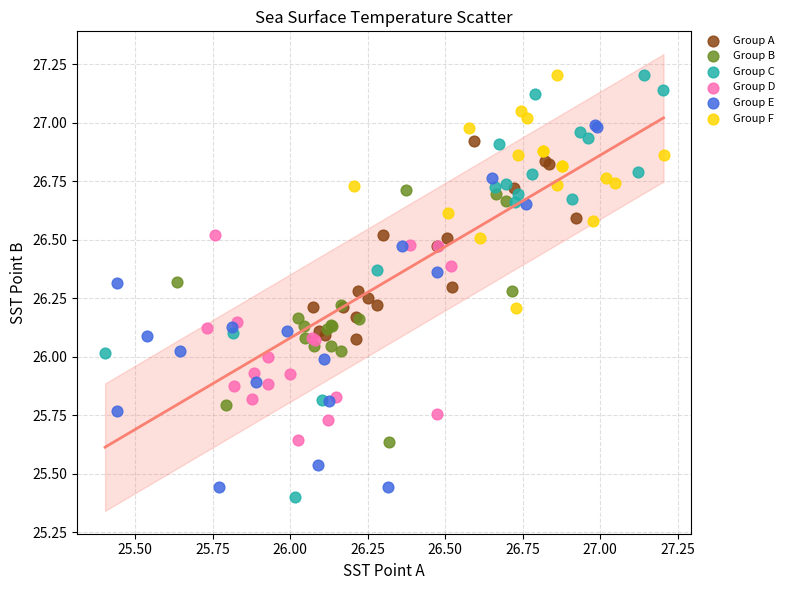

What are all the series names shown in the legend?

Group A, Group B, Group C, Group D, Group E, Group F